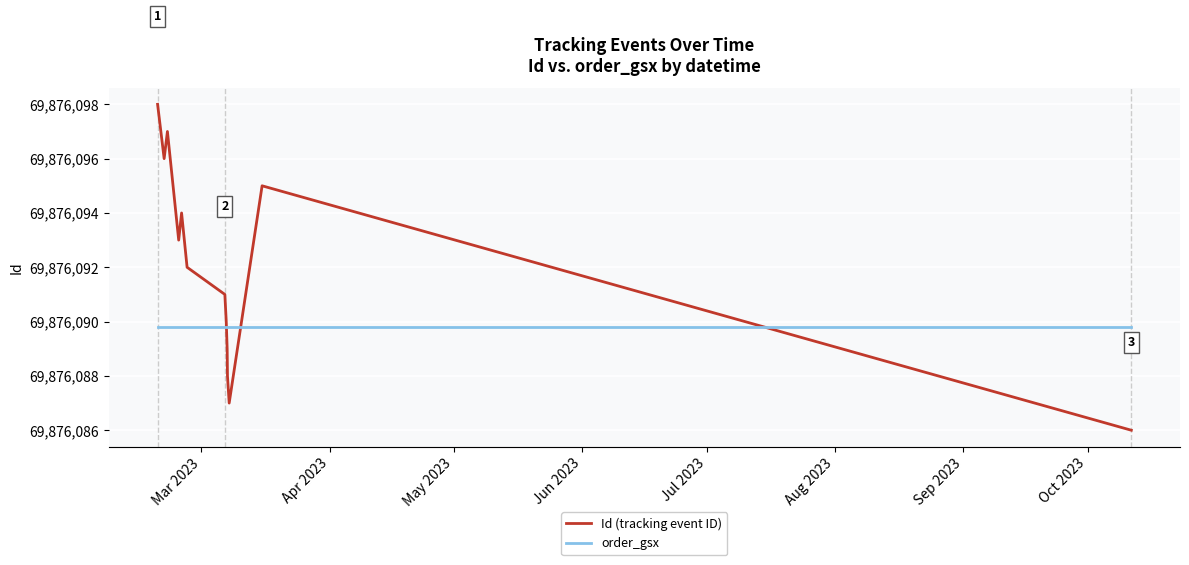

True or false: Id (tracking event ID) and order_gsx intersect in this chart.

False